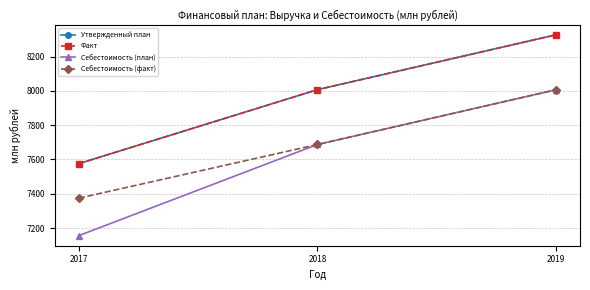

Is this an area chart (filled region under the line)?

No